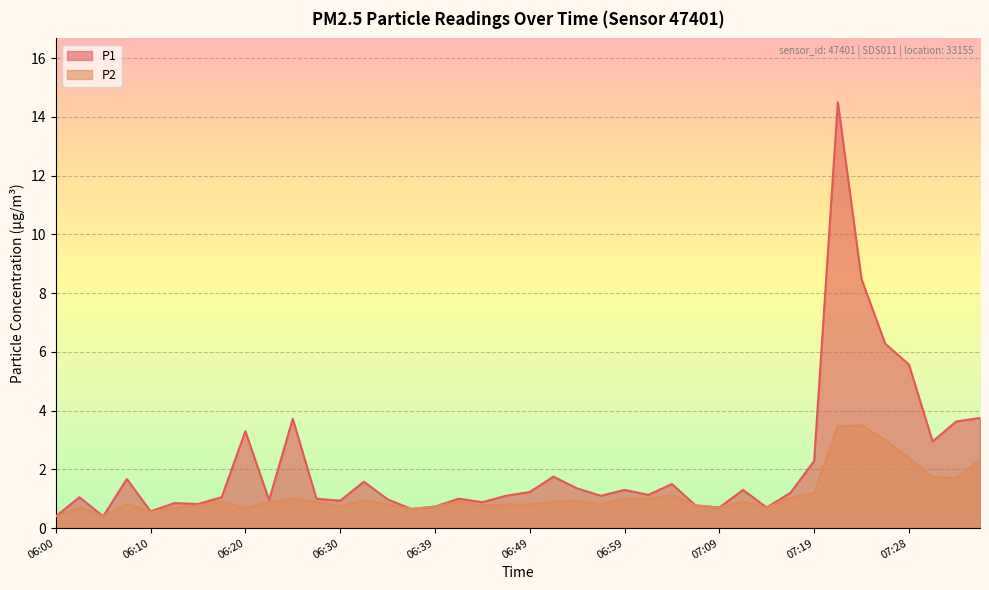

Does the chart display data point markers on the line(s)?

No